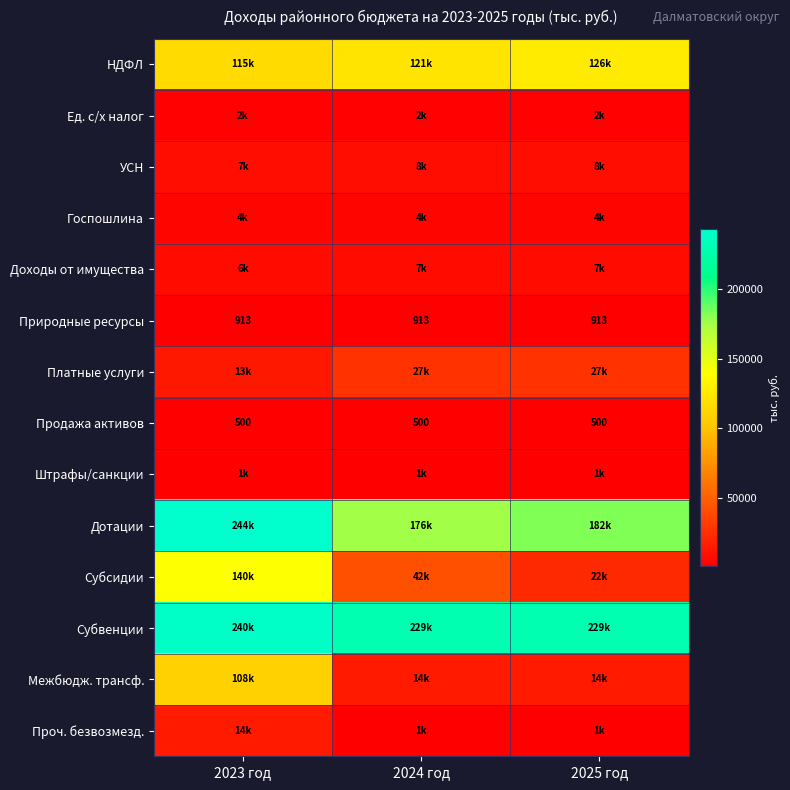

The Продажа активов series shows 500 at 2025 год. True or false?

True